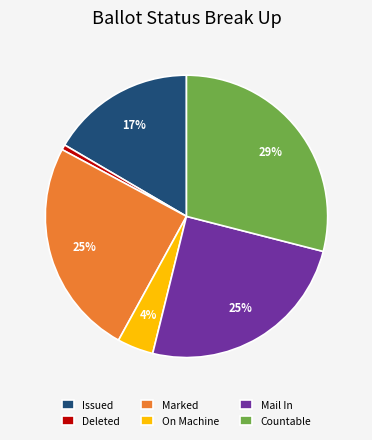

Count the number of slices in the pie.

6